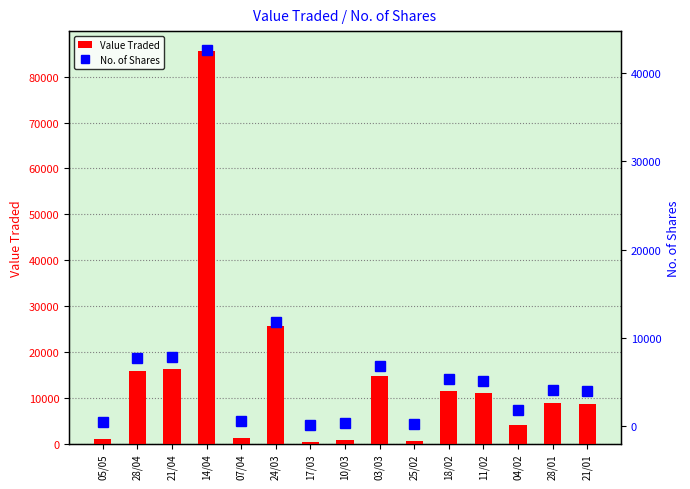

Which label corresponds to the largest value in the chart?

14/04